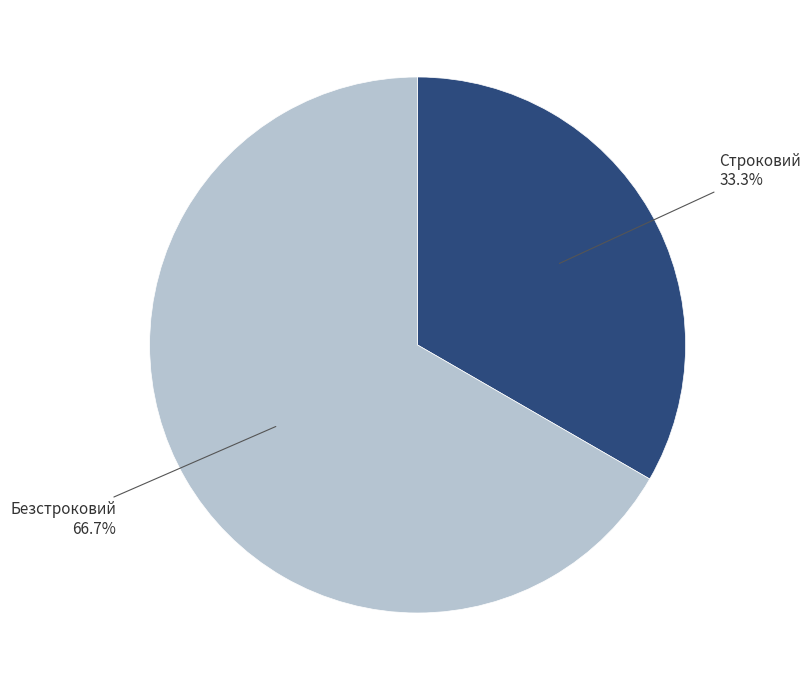

To the nearest percent, what is the difference between the Строковий and Безстроковий slice percentages?

33%